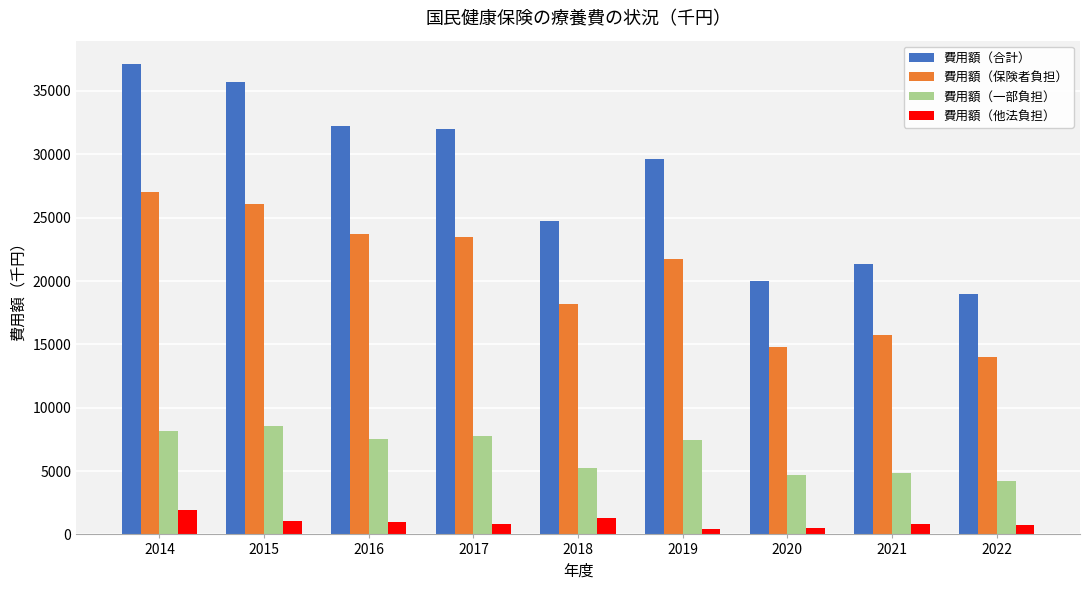

At how many categories does at least one series exceed 22468?

6